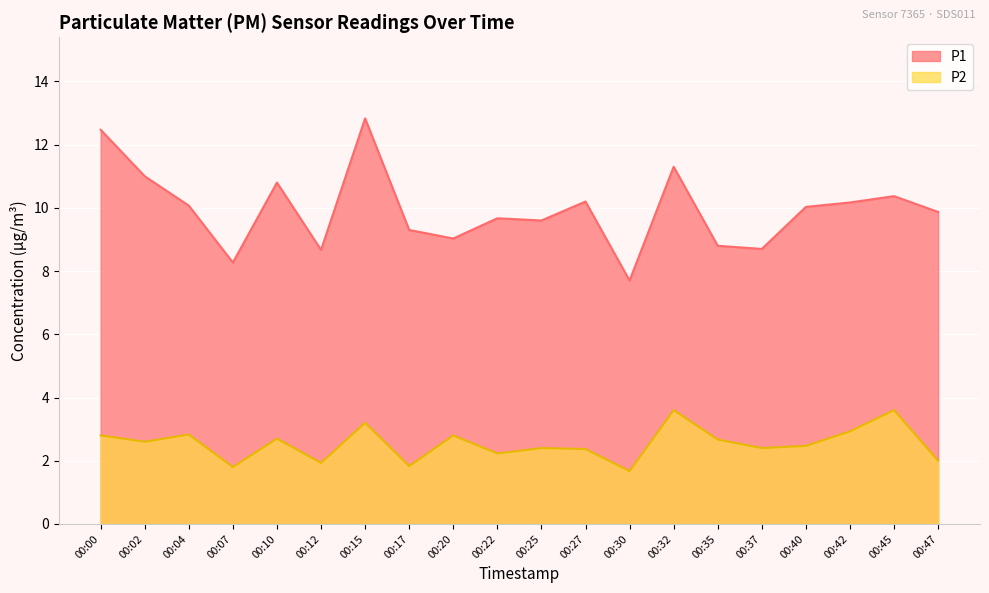

List the series in order of their peak value, lowest first.

P2, P1